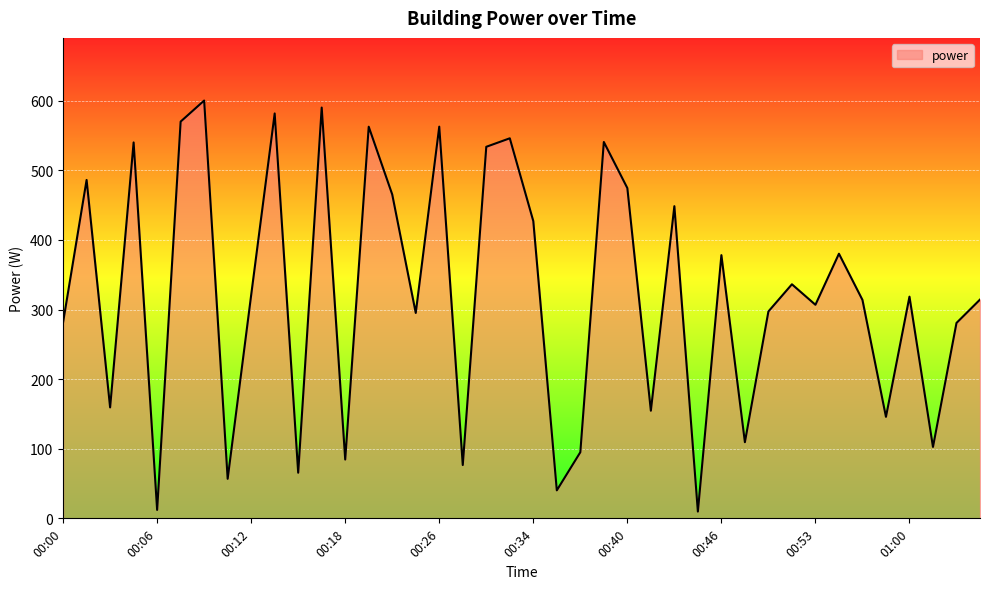

How many interior local valleys (lower than both neighbors) does the data have?

14